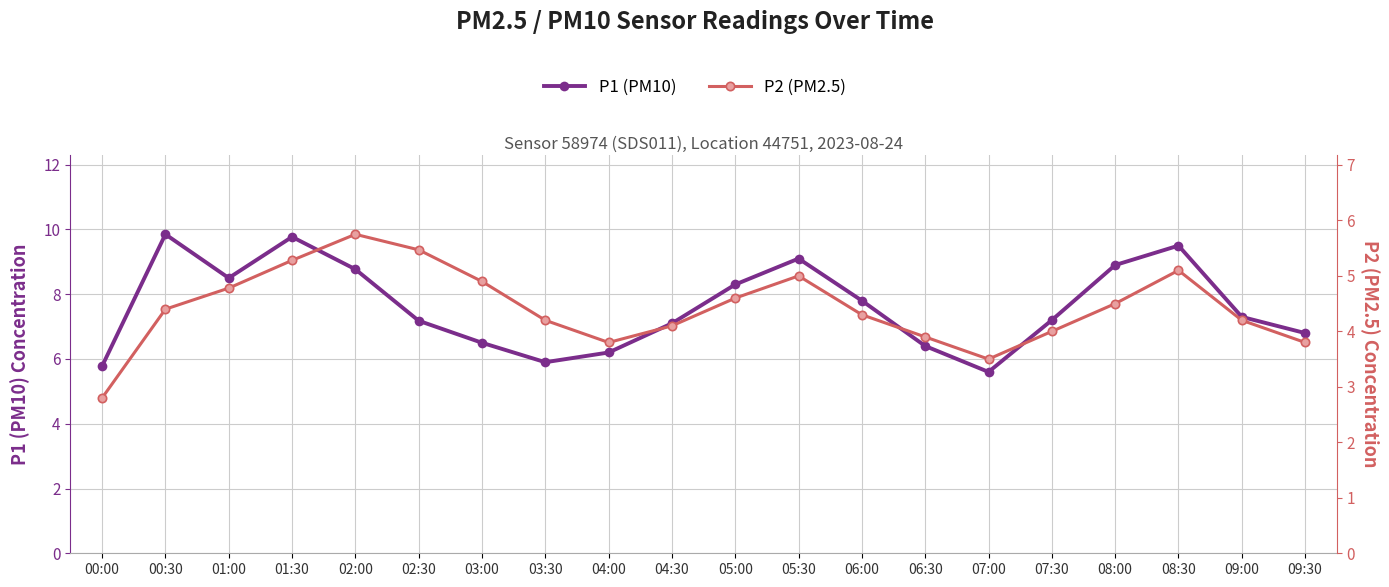

What is the maximum value for P2 (PM2.5)?

5.8